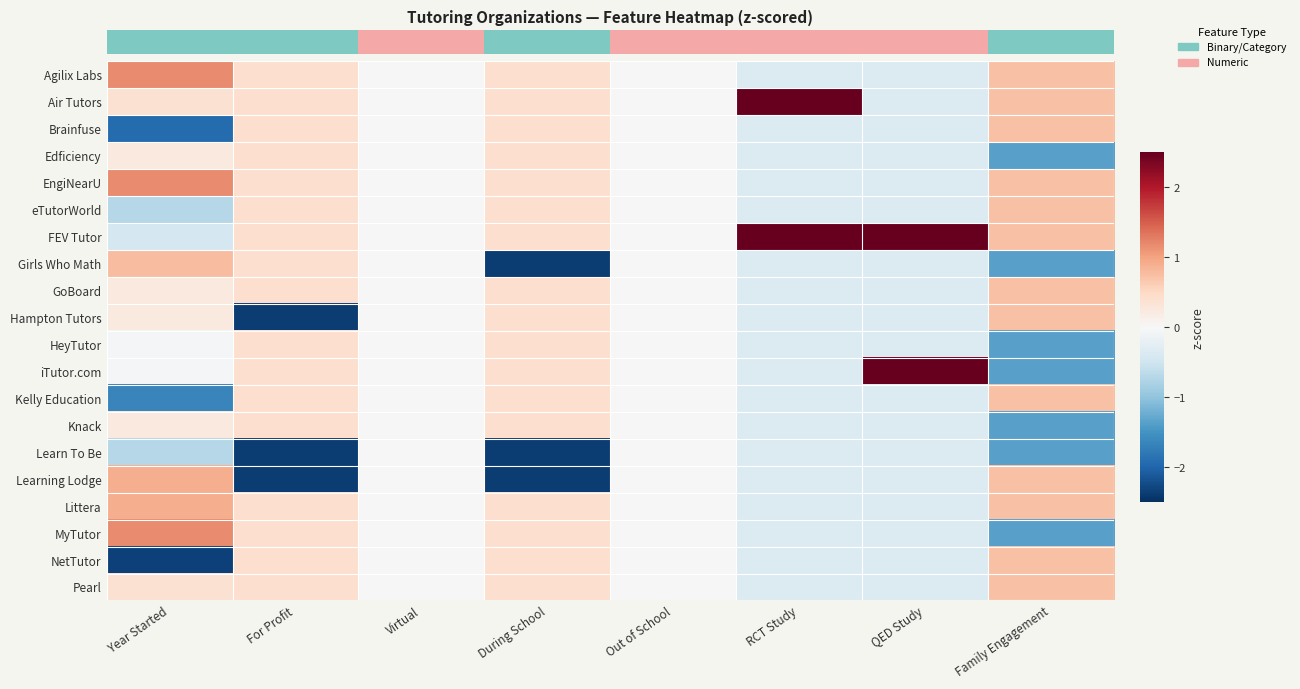

Reading right to left, what are all the values shown in this chart?

Agilix Labs: Family Engagement=0.7	QED Study=-0.3	RCT Study=-0.3	Out of School=0.0	During School=0.4	Virtual=0.0	For Profit=0.4	Year Started=1.2
Air Tutors: Family Engagement=0.7	QED Study=-0.3	RCT Study=3.0	Out of School=0.0	During School=0.4	Virtual=0.0	For Profit=0.4	Year Started=0.4
Brainfuse: Family Engagement=0.7	QED Study=-0.3	RCT Study=-0.3	Out of School=0.0	During School=0.4	Virtual=0.0	For Profit=0.4	Year Started=-1.9
Edficiency: Family Engagement=-1.4	QED Study=-0.3	RCT Study=-0.3	Out of School=0.0	During School=0.4	Virtual=0.0	For Profit=0.4	Year Started=0.2
EngiNearU: Family Engagement=0.7	QED Study=-0.3	RCT Study=-0.3	Out of School=0.0	During School=0.4	Virtual=0.0	For Profit=0.4	Year Started=1.2
eTutorWorld: Family Engagement=0.7	QED Study=-0.3	RCT Study=-0.3	Out of School=0.0	During School=0.4	Virtual=0.0	For Profit=0.4	Year Started=-0.7
FEV Tutor: Family Engagement=0.7	QED Study=3.0	RCT Study=3.0	Out of School=0.0	During School=0.4	Virtual=0.0	For Profit=0.4	Year Started=-0.4
Girls Who Math: Family Engagement=-1.4	QED Study=-0.3	RCT Study=-0.3	Out of School=0.0	During School=-2.4	Virtual=0.0	For Profit=0.4	Year Started=0.8
GoBoard: Family Engagement=0.7	QED Study=-0.3	RCT Study=-0.3	Out of School=0.0	During School=0.4	Virtual=0.0	For Profit=0.4	Year Started=0.2
Hampton Tutors: Family Engagement=0.7	QED Study=-0.3	RCT Study=-0.3	Out of School=0.0	During School=0.4	Virtual=0.0	For Profit=-2.4	Year Started=0.2
HeyTutor: Family Engagement=-1.4	QED Study=-0.3	RCT Study=-0.3	Out of School=0.0	During School=0.4	Virtual=0.0	For Profit=0.4	Year Started=-0.0
iTutor.com: Family Engagement=-1.4	QED Study=3.0	RCT Study=-0.3	Out of School=0.0	During School=0.4	Virtual=0.0	For Profit=0.4	Year Started=-0.0
Kelly Education: Family Engagement=0.7	QED Study=-0.3	RCT Study=-0.3	Out of School=0.0	During School=0.4	Virtual=0.0	For Profit=0.4	Year Started=-1.7
Knack: Family Engagement=-1.4	QED Study=-0.3	RCT Study=-0.3	Out of School=0.0	During School=0.4	Virtual=0.0	For Profit=0.4	Year Started=0.2
Learn To Be: Family Engagement=-1.4	QED Study=-0.3	RCT Study=-0.3	Out of School=0.0	During School=-2.4	Virtual=0.0	For Profit=-2.4	Year Started=-0.7
Learning Lodge: Family Engagement=0.7	QED Study=-0.3	RCT Study=-0.3	Out of School=0.0	During School=-2.4	Virtual=0.0	For Profit=-2.4	Year Started=0.9
Littera: Family Engagement=0.7	QED Study=-0.3	RCT Study=-0.3	Out of School=0.0	During School=0.4	Virtual=0.0	For Profit=0.4	Year Started=0.9
MyTutor: Family Engagement=-1.4	QED Study=-0.3	RCT Study=-0.3	Out of School=0.0	During School=0.4	Virtual=0.0	For Profit=0.4	Year Started=1.2
NetTutor: Family Engagement=0.7	QED Study=-0.3	RCT Study=-0.3	Out of School=0.0	During School=0.4	Virtual=0.0	For Profit=0.4	Year Started=-2.3
Pearl: Family Engagement=0.7	QED Study=-0.3	RCT Study=-0.3	Out of School=0.0	During School=0.4	Virtual=0.0	For Profit=0.4	Year Started=0.4